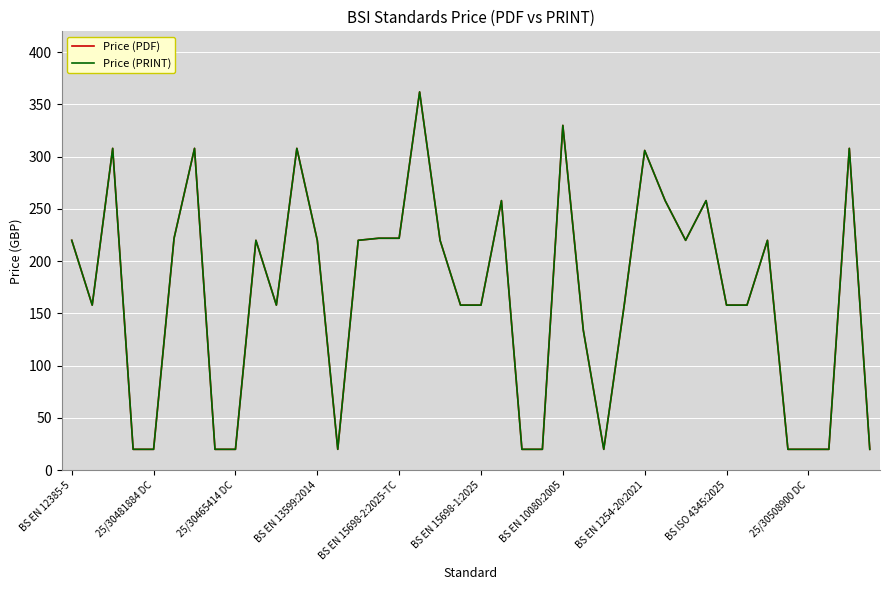

Does the chart have visible grid lines?

Yes